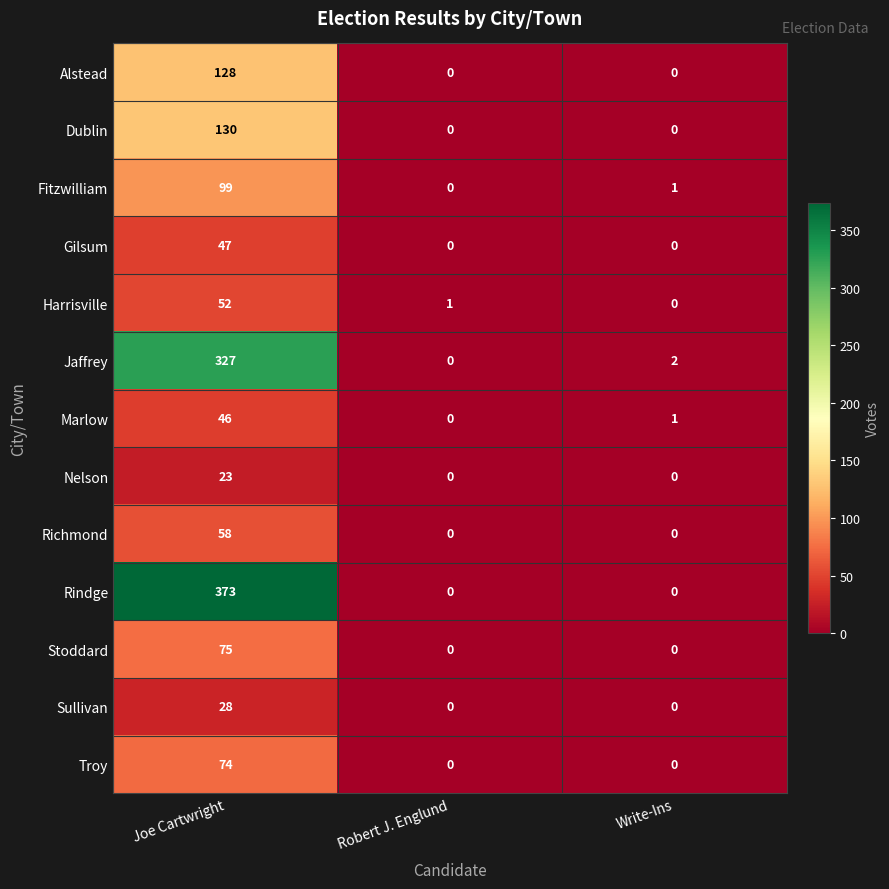

What is the sum of all Stoddard values?

75